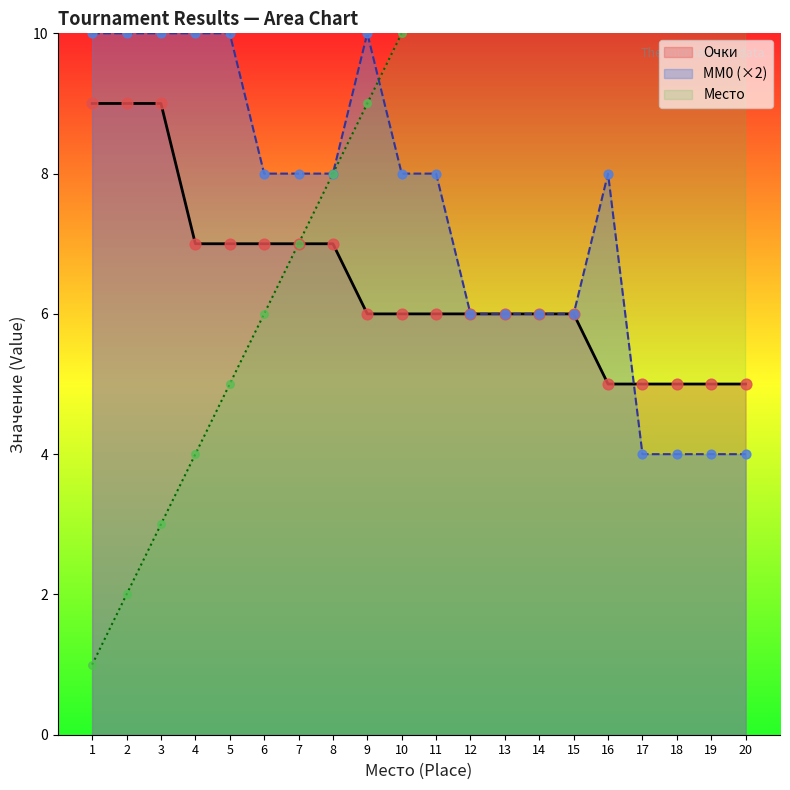

What are all the series names shown in the legend?

Место, Очки, MM0